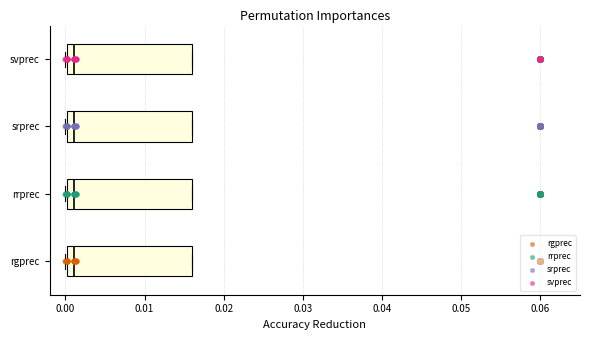

Where is the right edge of the box for rrprec on the x-axis? The values are not printed on the chart, so give them approximately, as read against the axis.

0.016